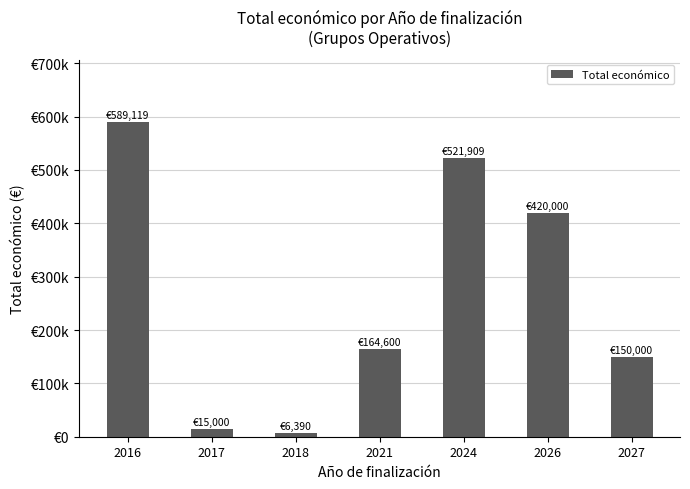

Where does the data first go above 164600?

2016